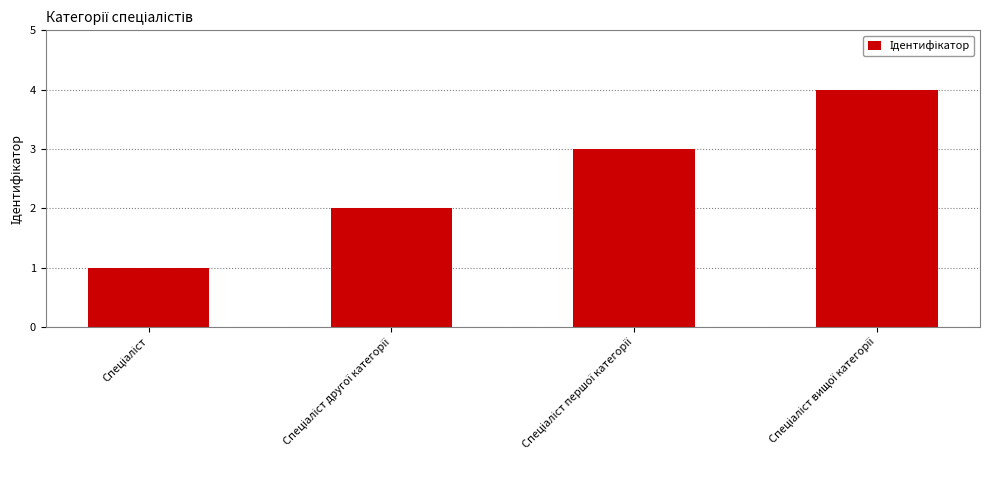

What is the value of the 3rd bar from the left?

3